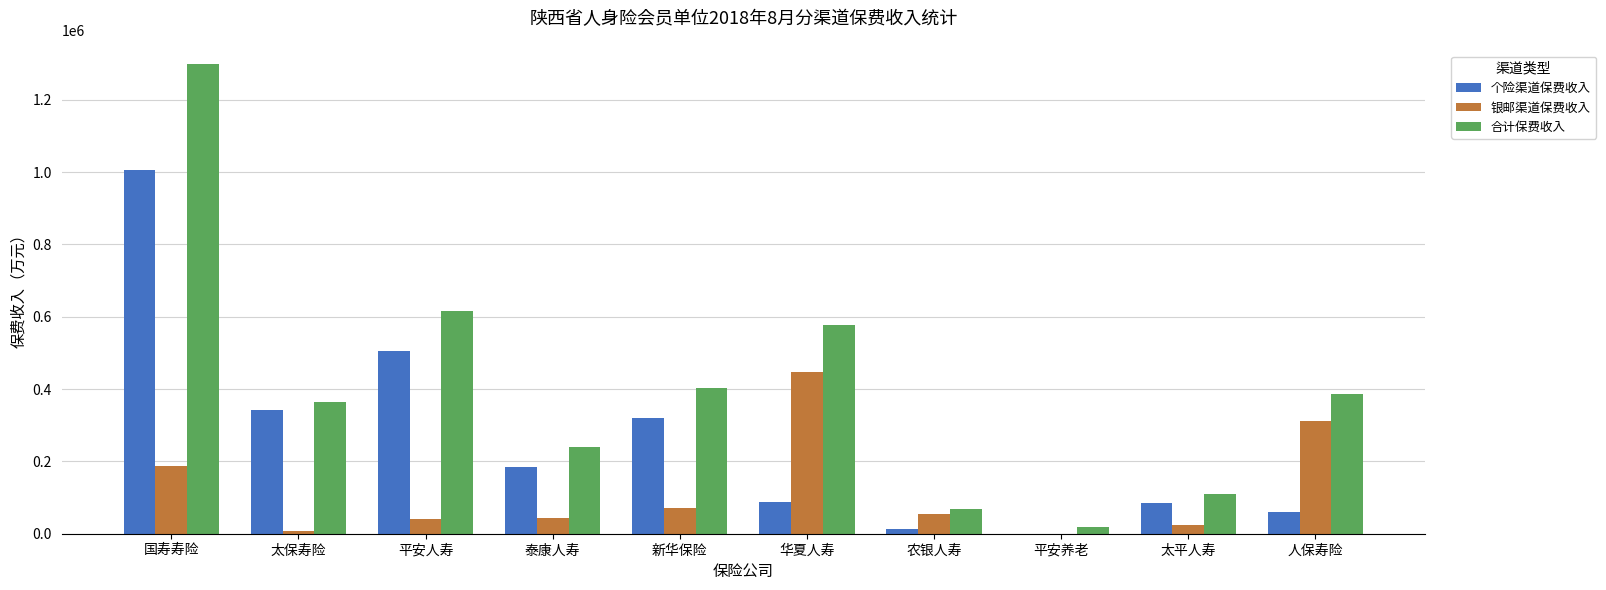

Which series has the largest total across all categories?

合计保费收入